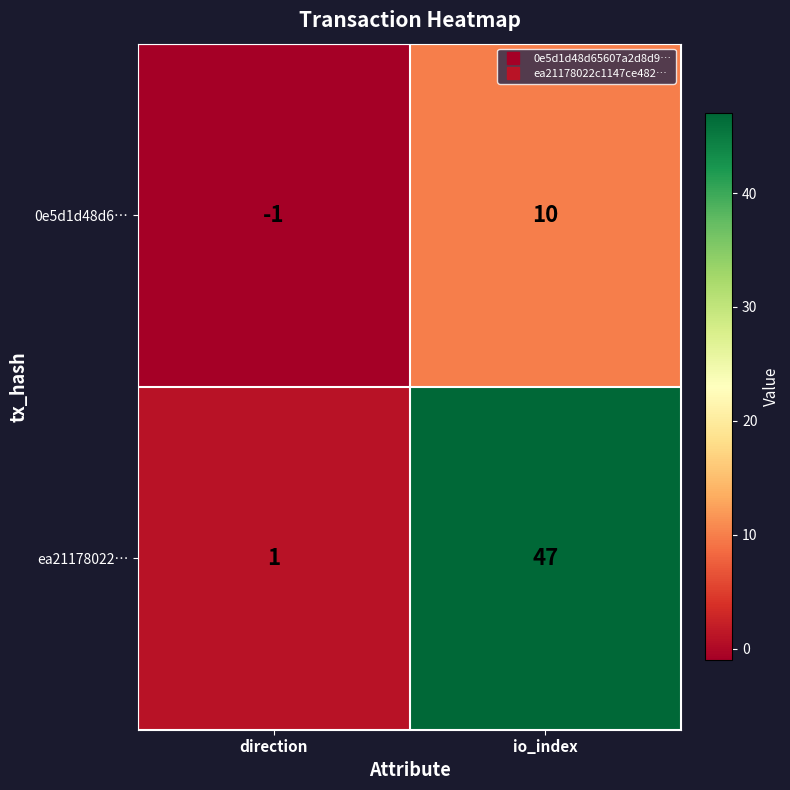

What is the spread (max minus min) of values at io_index?

37